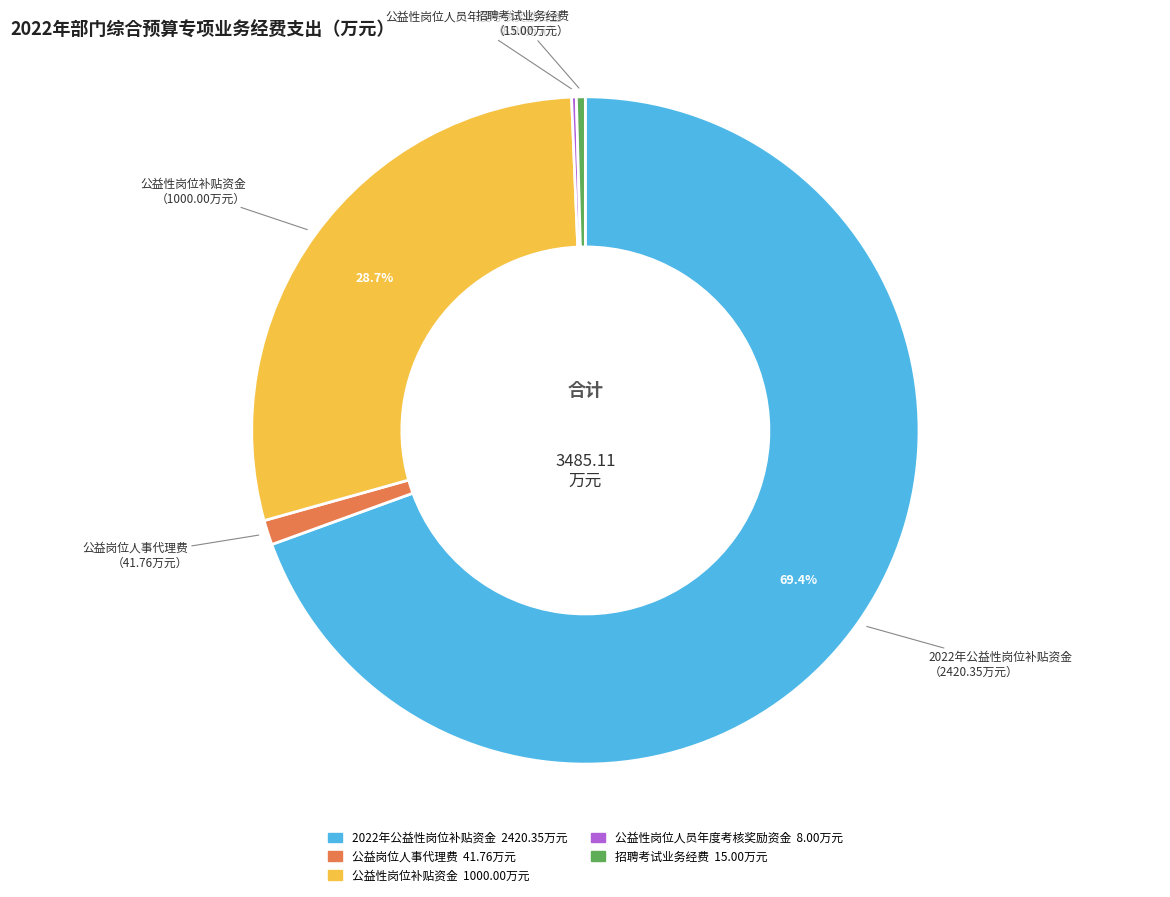

What percentage is NOT represented by 公益性岗位补贴资金?

71.3%